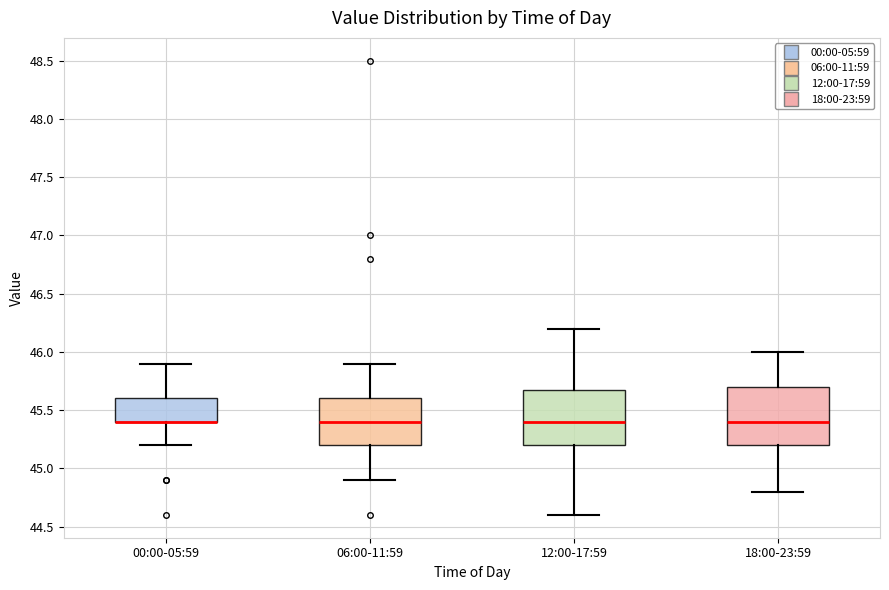

Reading left to right, transcribe this box plot: for each box, give where its median line is, the range the box spans, and where its two whiskers end, as read against the y-axis. The values are not printed on the chart, so give them approximately, as read against the axis.

00:00-05:59: median 45.4 (drawn on the box's lower edge), box 45.4 to 45.6, whiskers 45.2 to 45.9
06:00-11:59: median 45.4, box 45.2 to 45.6, whiskers 44.9 to 45.9
12:00-17:59: median 45.4, box 45.2 to 45.7, whiskers 44.6 to 46.2
18:00-23:59: median 45.4, box 45.2 to 45.7, whiskers 44.8 to 46.0